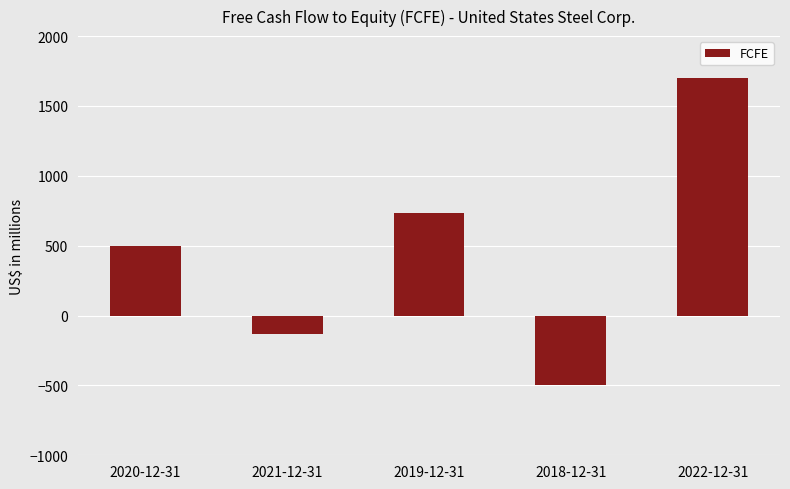

Rank the categories by value from lowest to highest.

2018-12-31, 2021-12-31, 2020-12-31, 2019-12-31, 2022-12-31